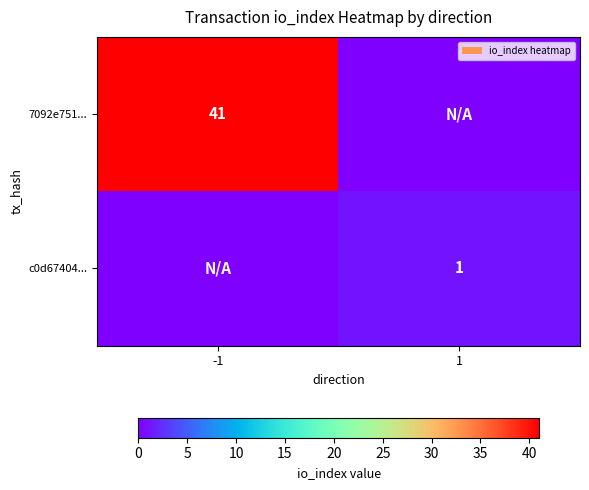

Is it true that 7092e751... equals 41 at -1?

True